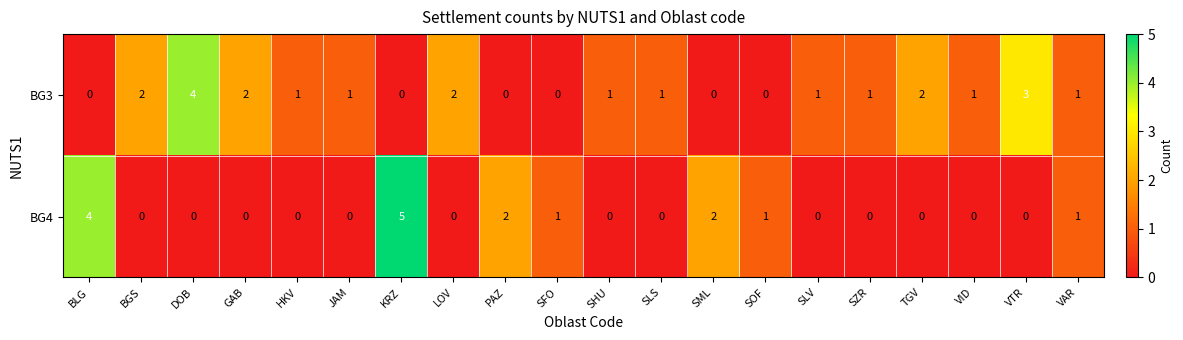

The value of BG4 at KRZ is 7. True or false?

False